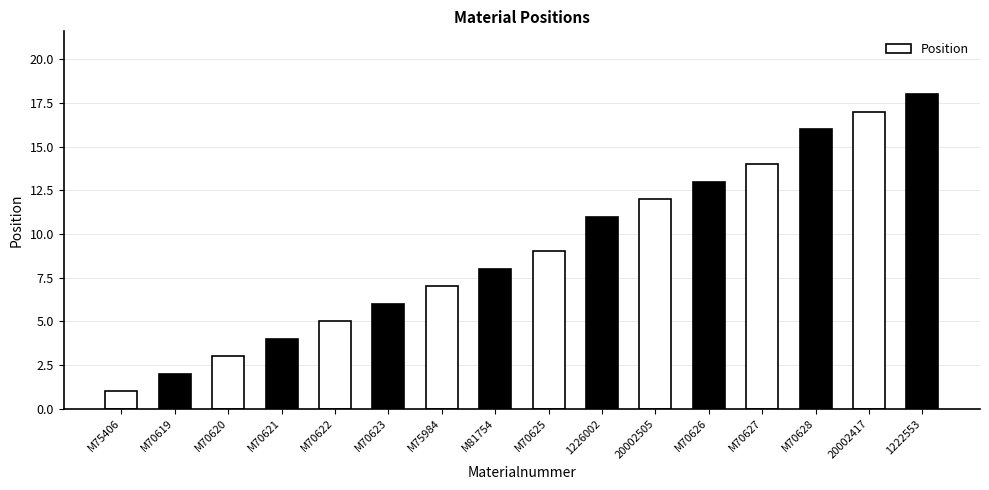

How many categories are shown in the chart?

16